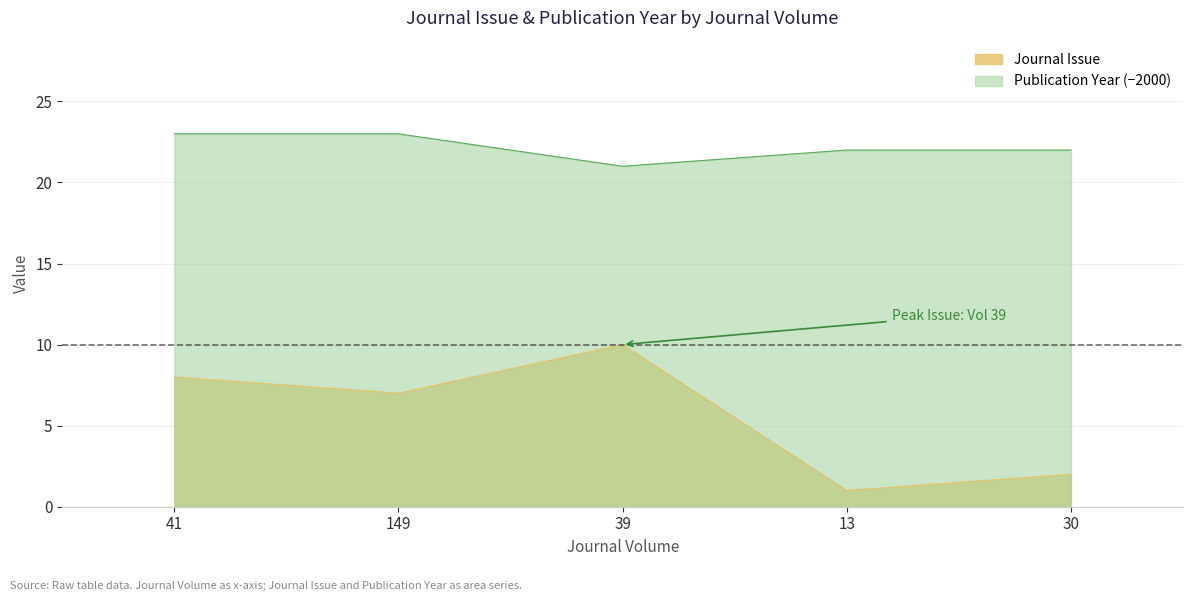

Which label corresponds to the smallest value in the chart?

13